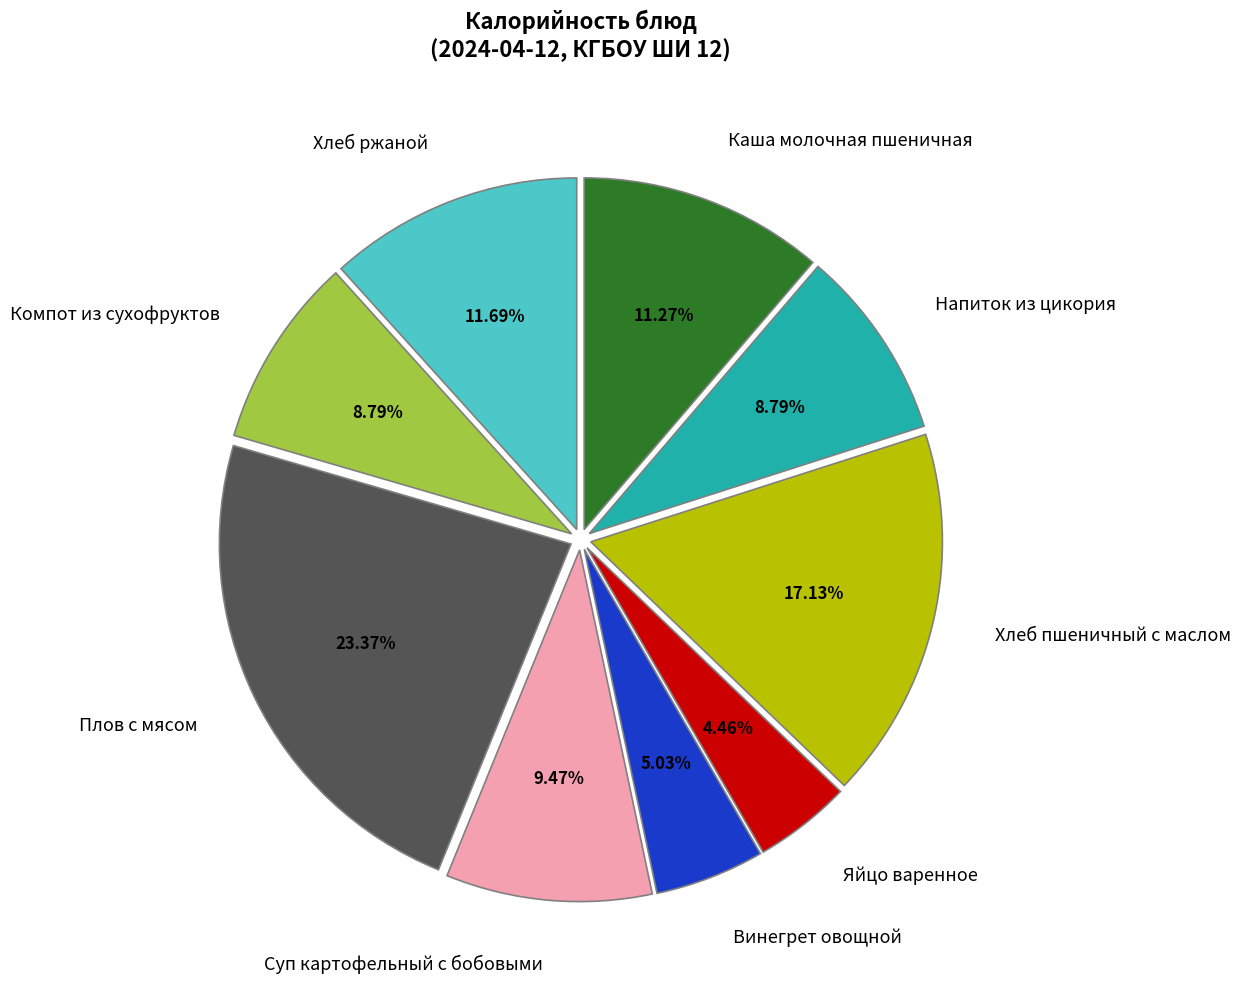

Is there a majority slice in this chart?

No